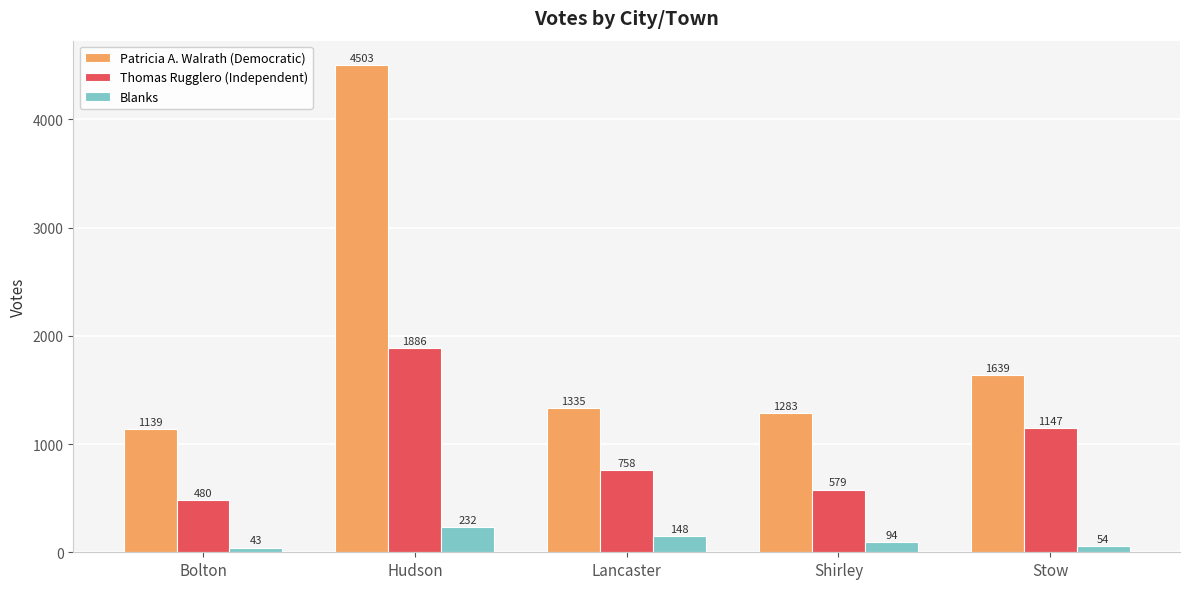

Between Bolton and Hudson, which series saw the biggest shift?

Patricia A. Walrath (Democratic)